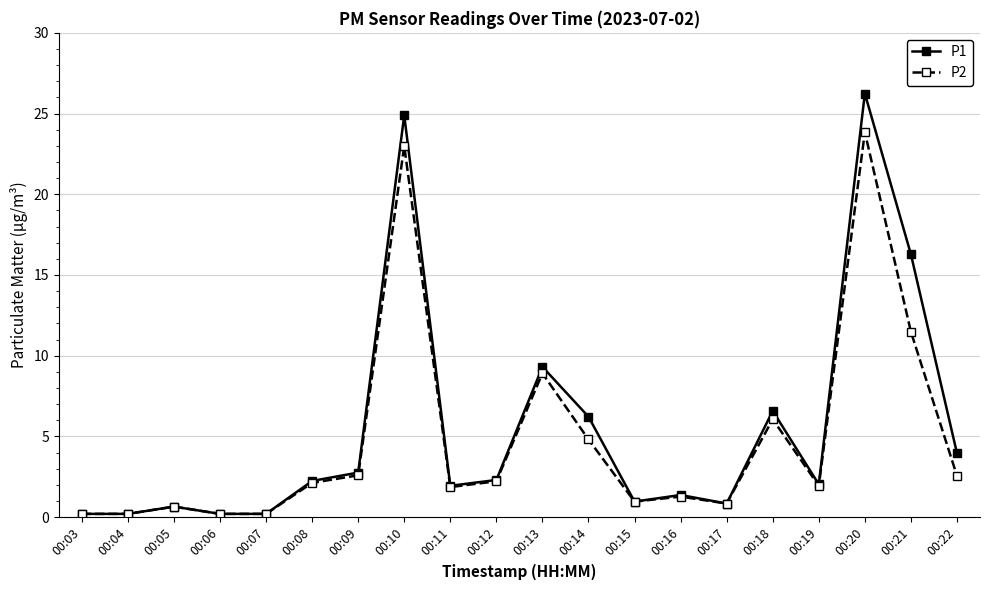

The P1 series shows 1.9 at 00:11. True or false?

True